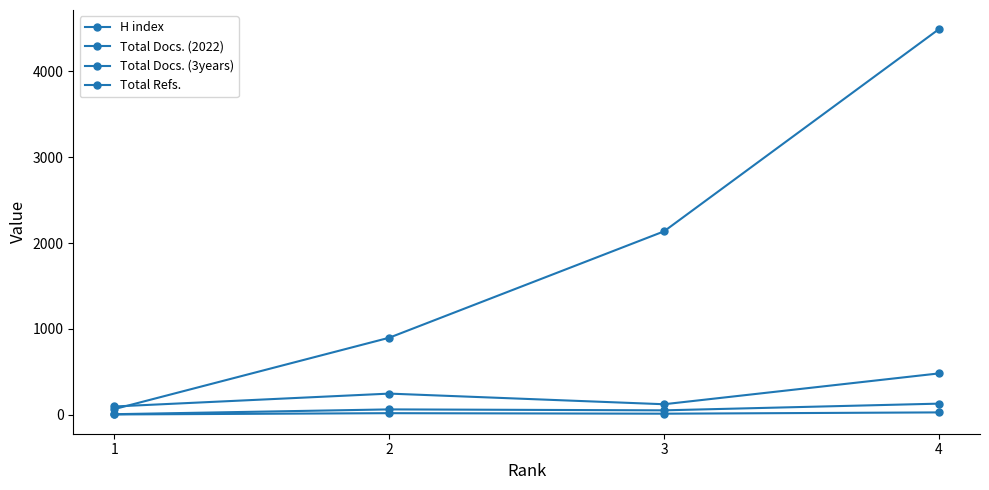

Which series has the widest spread of values?

Total Refs.